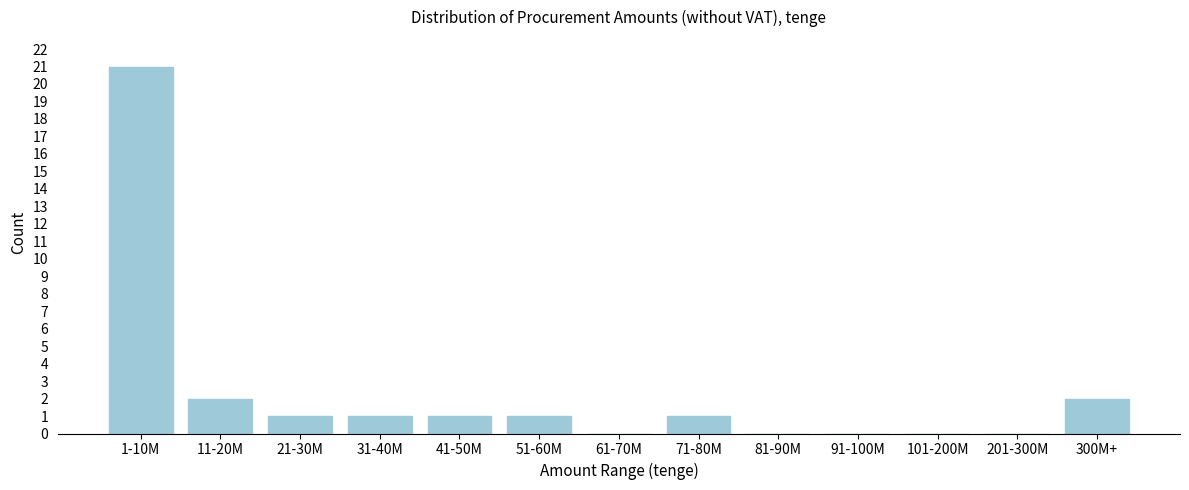

Reading left to right, extract all data points from this chart.

1-10M=21	11-20M=2	21-30M=1	31-40M=1	41-50M=1	51-60M=1	61-70M=0	71-80M=1	81-90M=0	91-100M=0	101-200M=0	201-300M=0	300M+=2